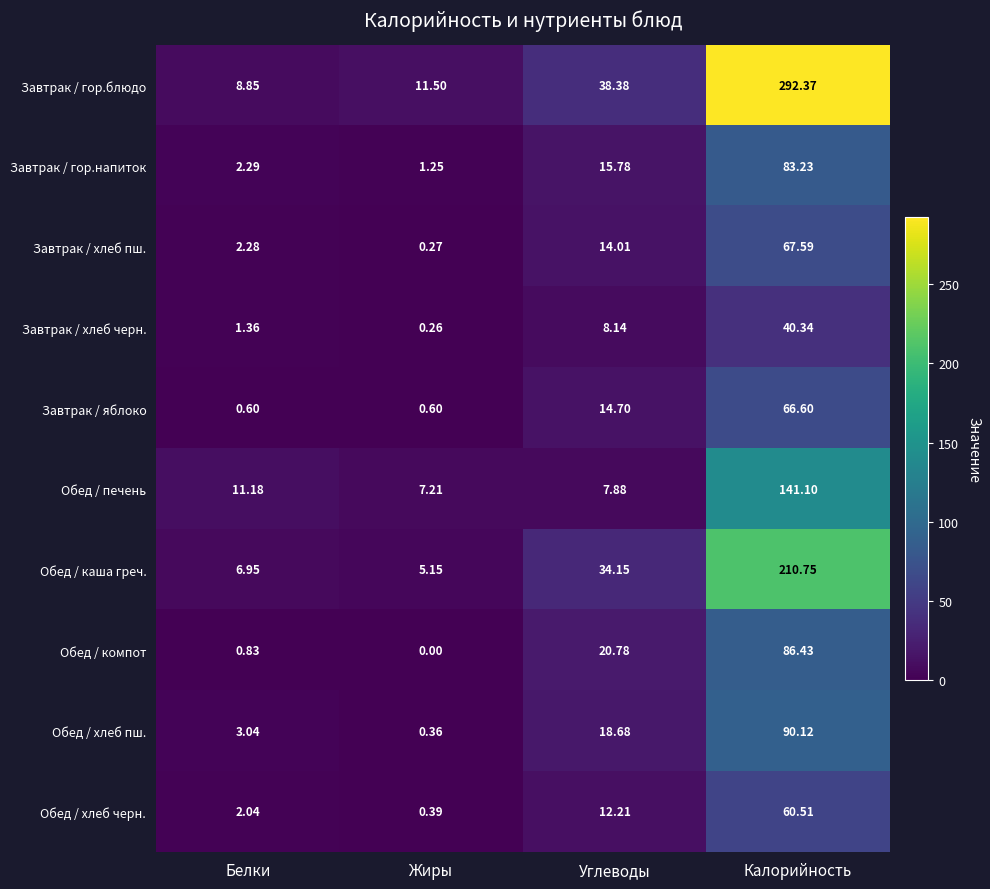

Between Жиры and Калорийность, which series saw the biggest shift?

Завтрак / гор.блюдо